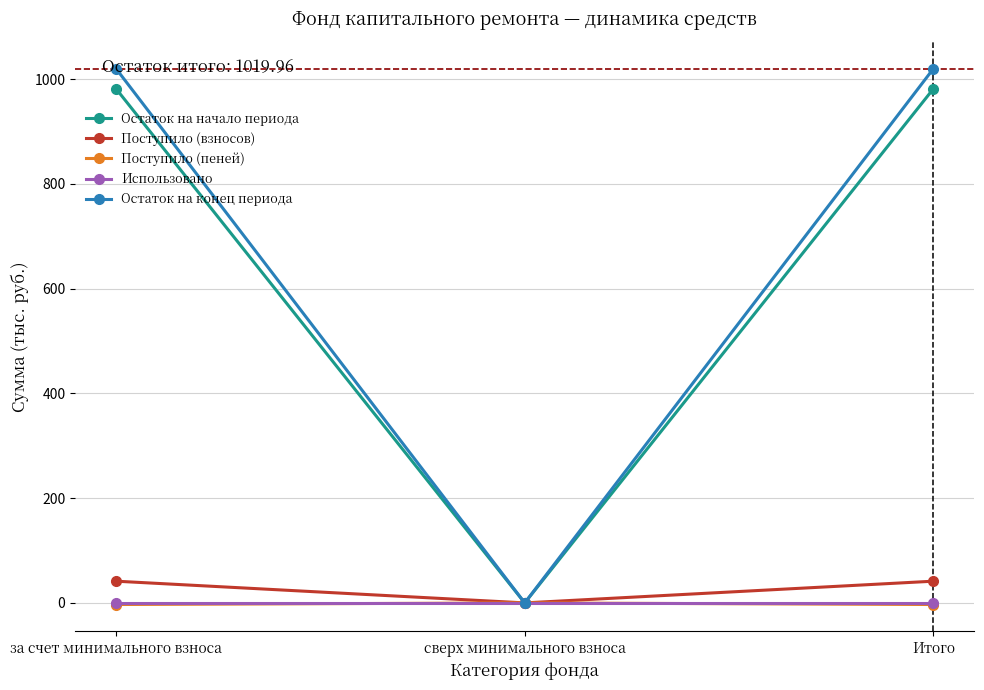

Count the number of data series in this chart.

5